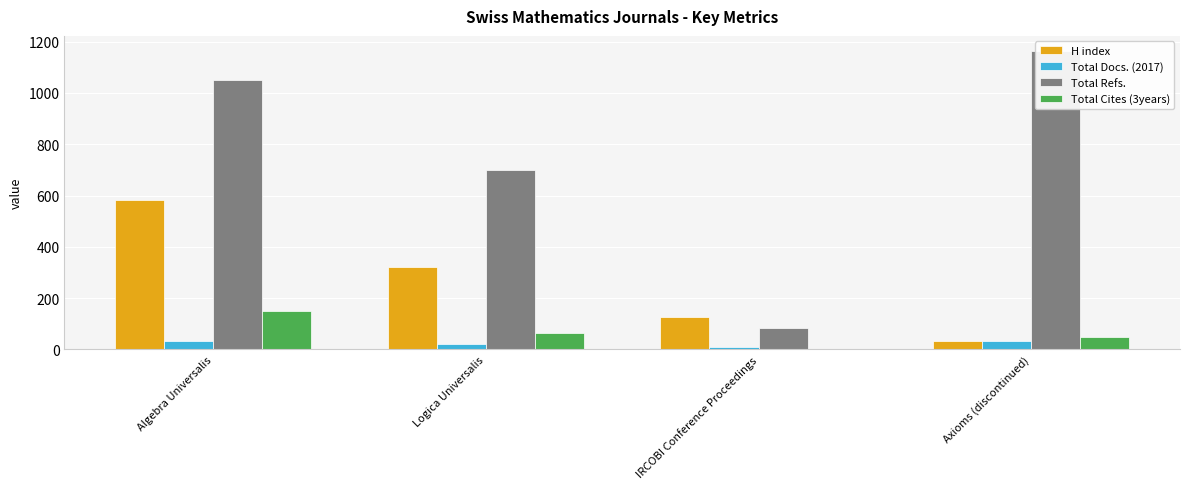

At IRCOBI Conference Proceedings, list the series in order from largest to smallest.

H index, Total Refs., Total Docs. (2017), Total Cites (3years)